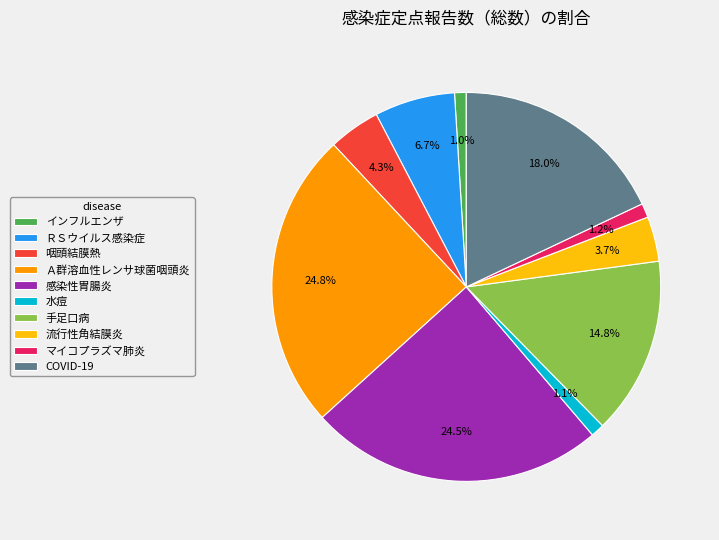

To the nearest percent, what portion does 咽頭結膜熱 represent?

4%